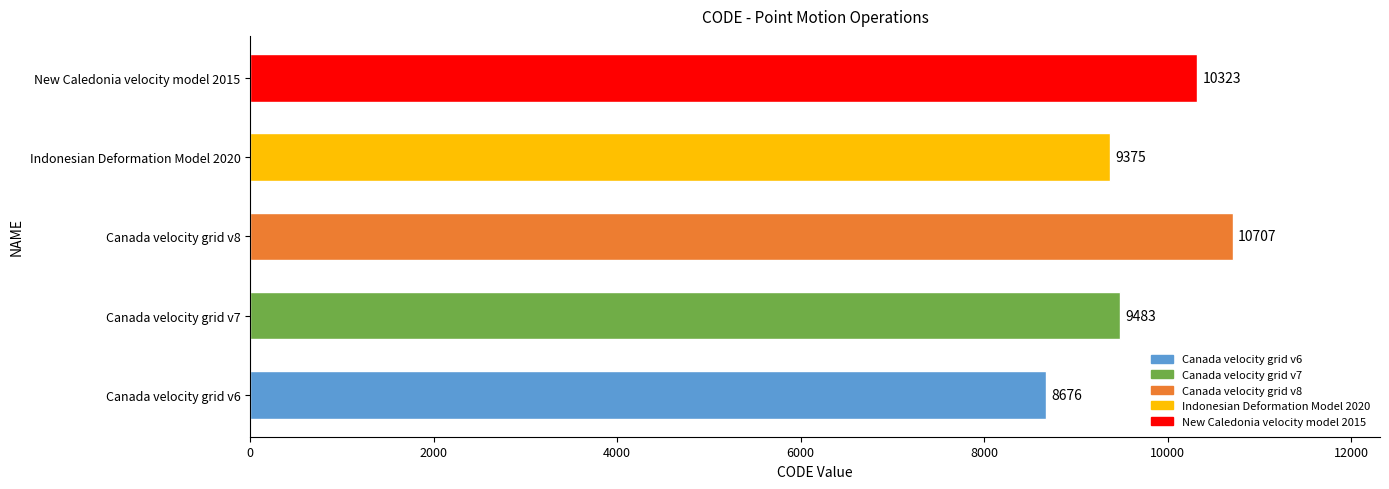

Reading bottom to top, extract all data points from this chart.

8676	9483	10707	9375	10323